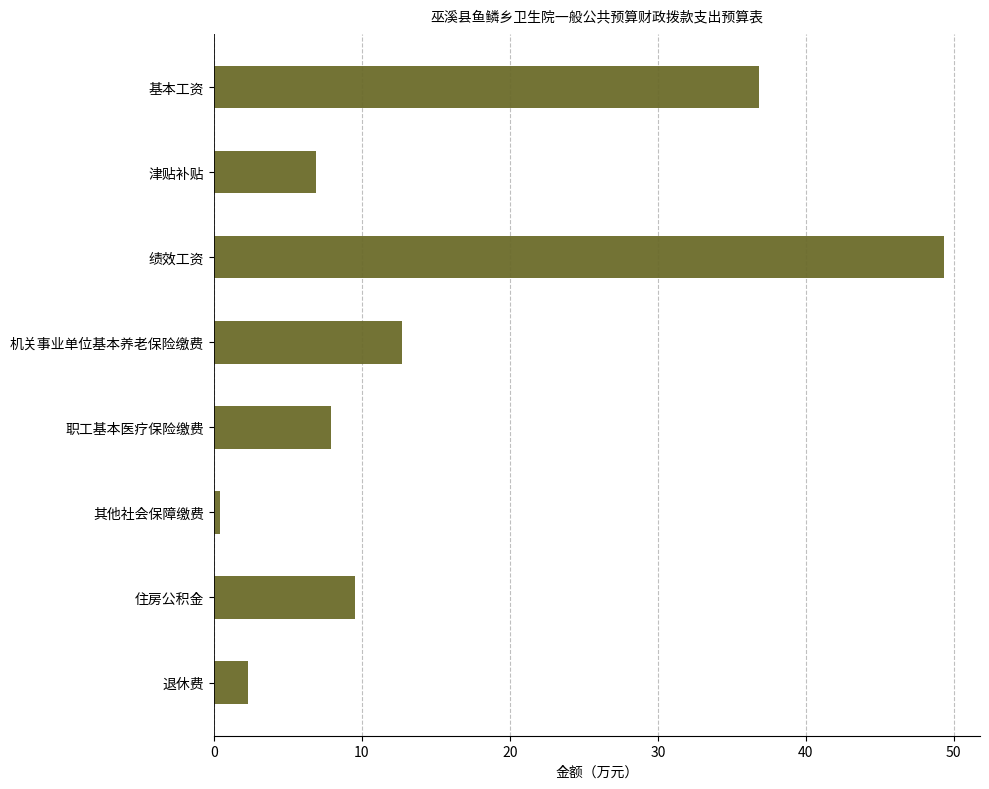

Rank the categories by value from highest to lowest.

绩效工资, 基本工资, 机关事业单位基本养老保险缴费, 住房公积金, 职工基本医疗保险缴费, 津贴补贴, 退休费, 其他社会保障缴费